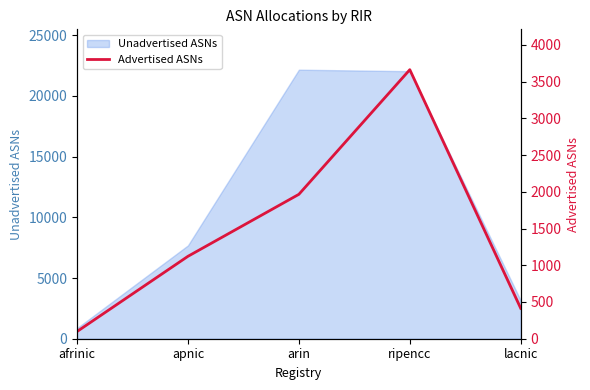

Which has a higher value, lacnic or afrinic?

lacnic